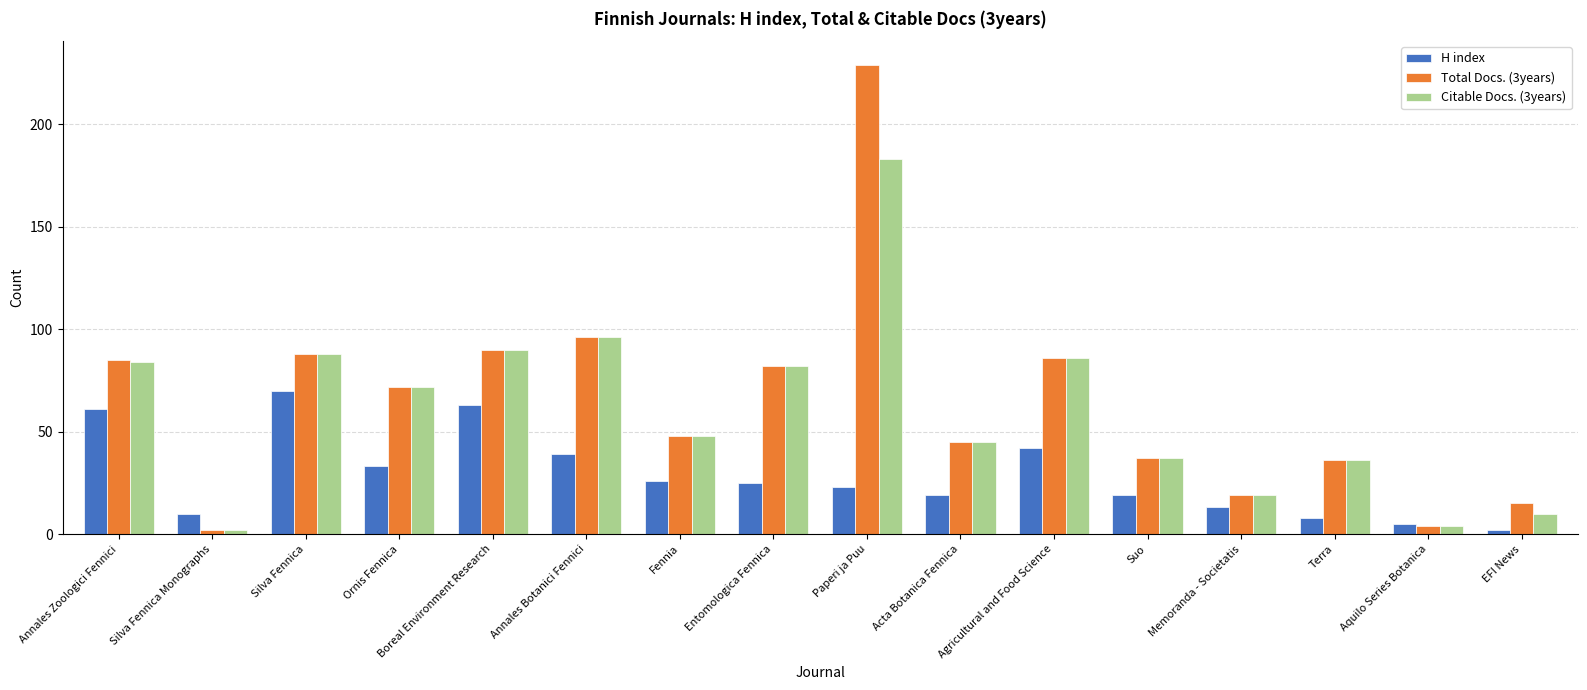

Reading right to left, extract all data points from this chart.

H index: 2	5	8	13	19	42	19	23	25	26	39	63	33	70	10	61
Total Docs. (3years): 15	4	36	19	37	86	45	229	82	48	96	90	72	88	2	85
Citable Docs. (3years): 10	4	36	19	37	86	45	183	82	48	96	90	72	88	2	84